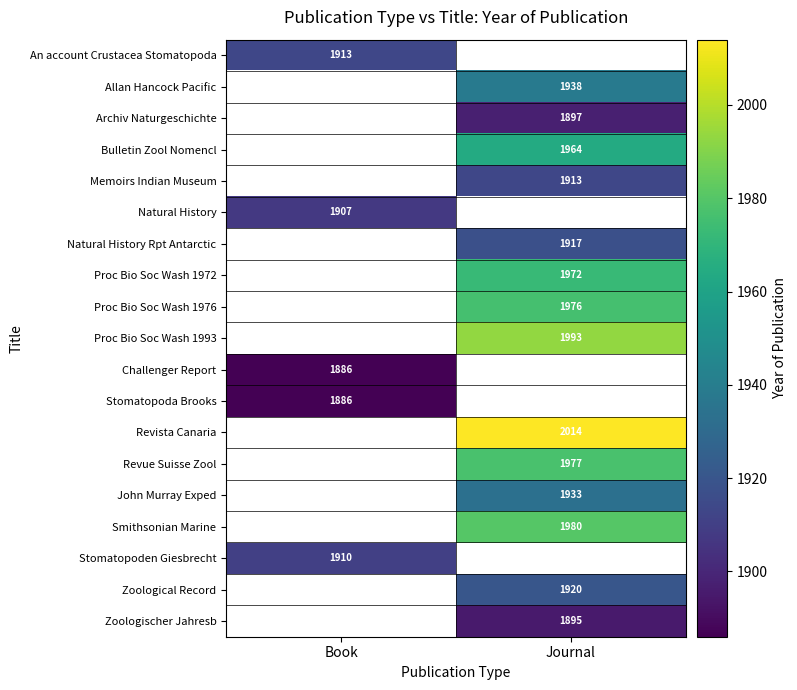

At how many categories does at least one series exceed 1975?

1